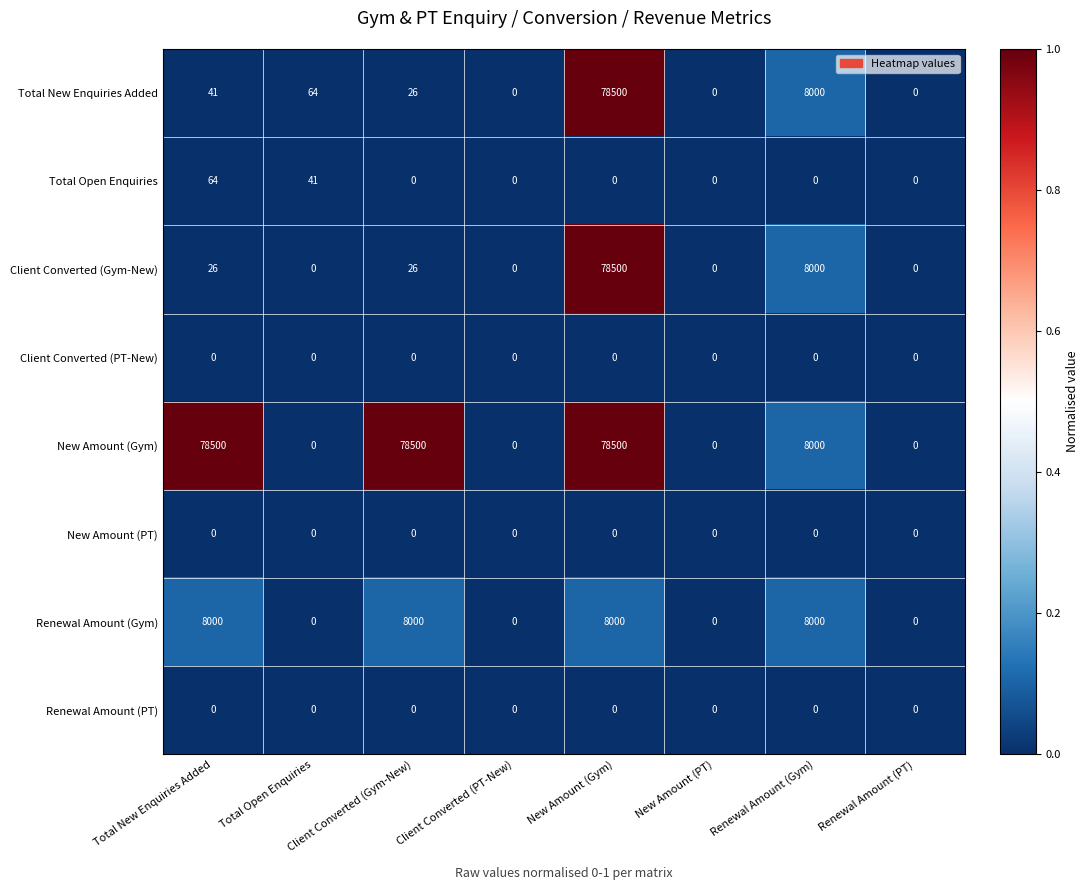

The Client Converted (Gym-New) series shows 13323 at Renewal Amount (Gym). True or false?

False